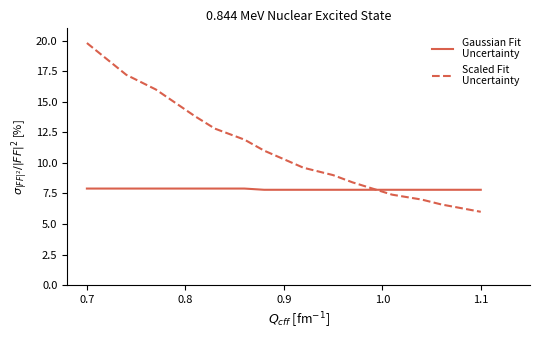

What is the smallest value displayed?

6.0